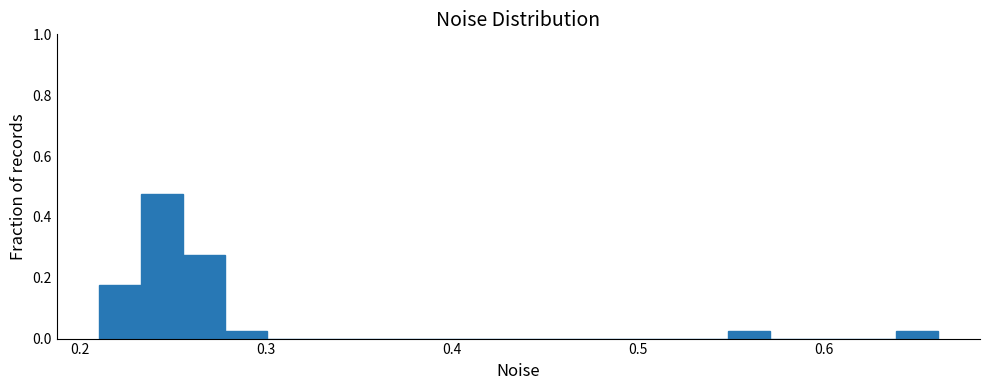

Read against the x-axis, roughly where is the centre of the tallest bar?

0.24